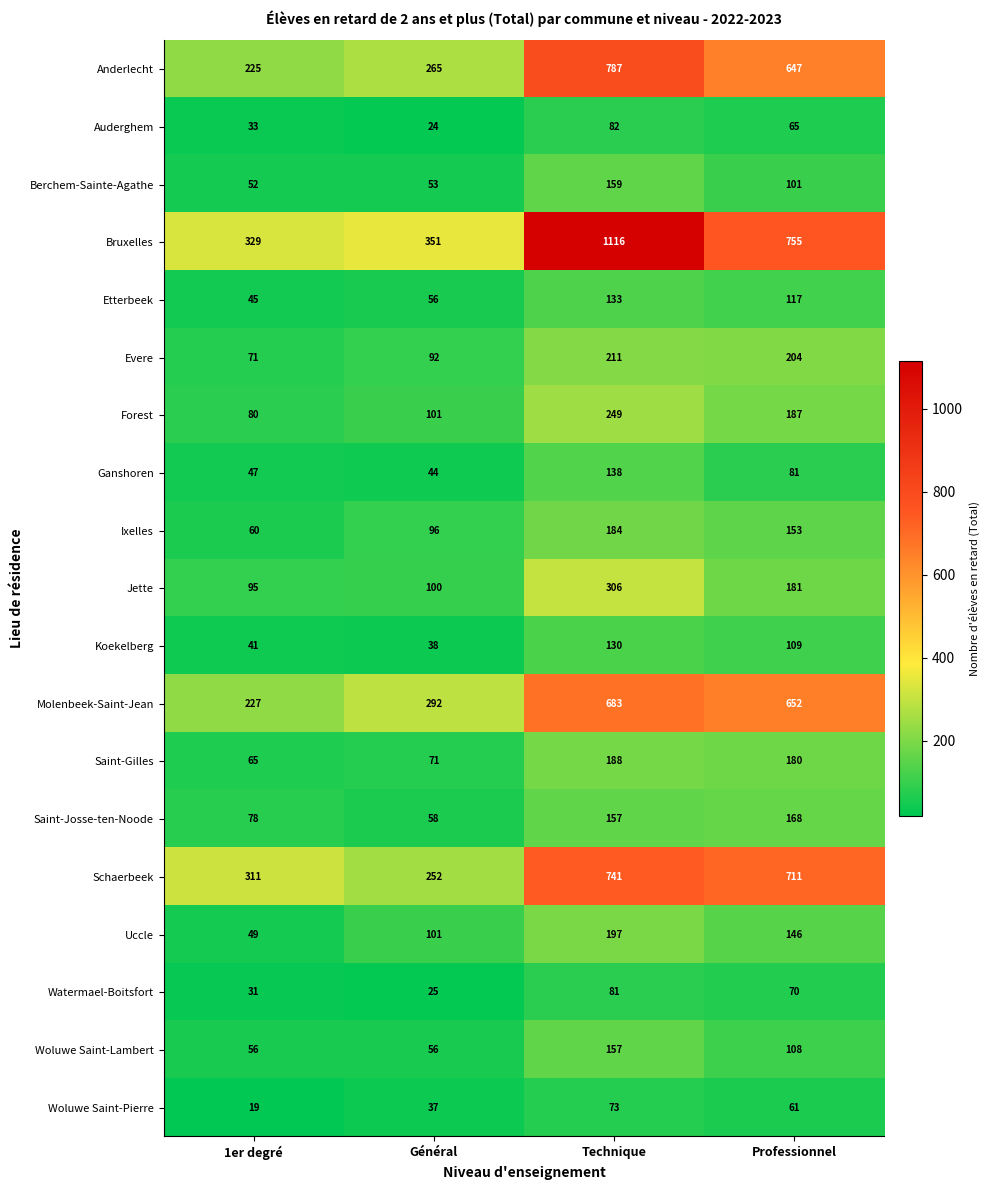

How many Etterbeek values are between 56 and 133?

3